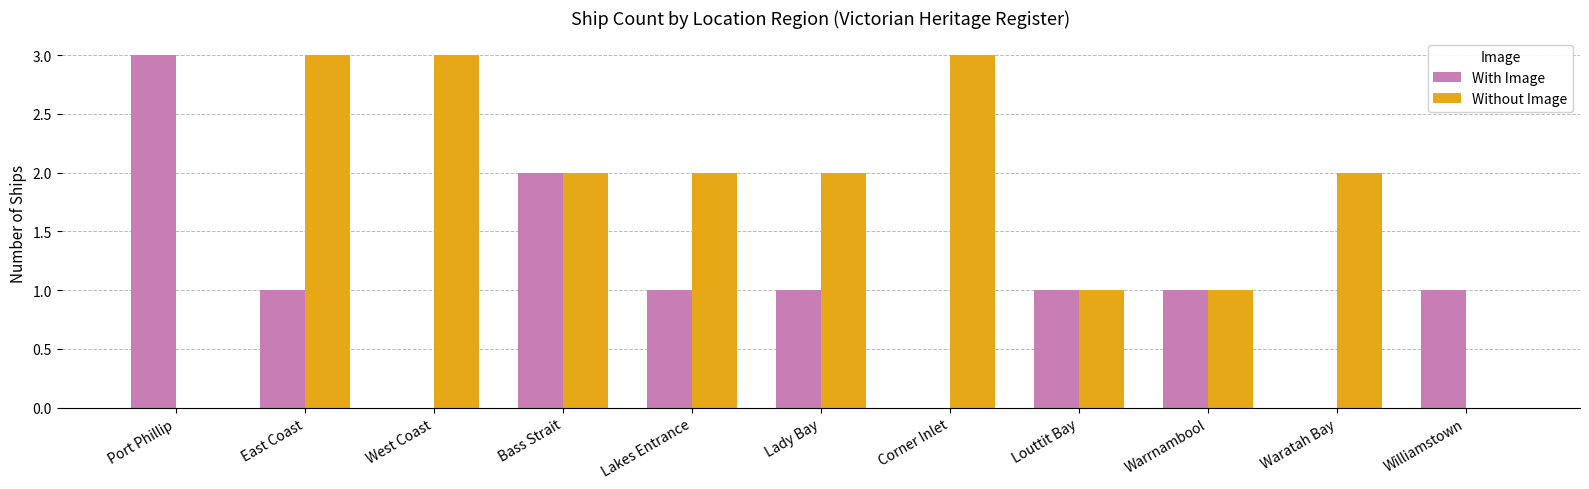

Reading left to right, list all the values displayed in this chart.

With Image: Port Phillip=3	East Coast=1	West Coast=0	Bass Strait=2	Lakes Entrance=1	Lady Bay=1	Corner Inlet=0	Louttit Bay=1	Warrnambool=1	Waratah Bay=0	Williamstown=1
Without Image: Port Phillip=0	East Coast=3	West Coast=3	Bass Strait=2	Lakes Entrance=2	Lady Bay=2	Corner Inlet=3	Louttit Bay=1	Warrnambool=1	Waratah Bay=2	Williamstown=0